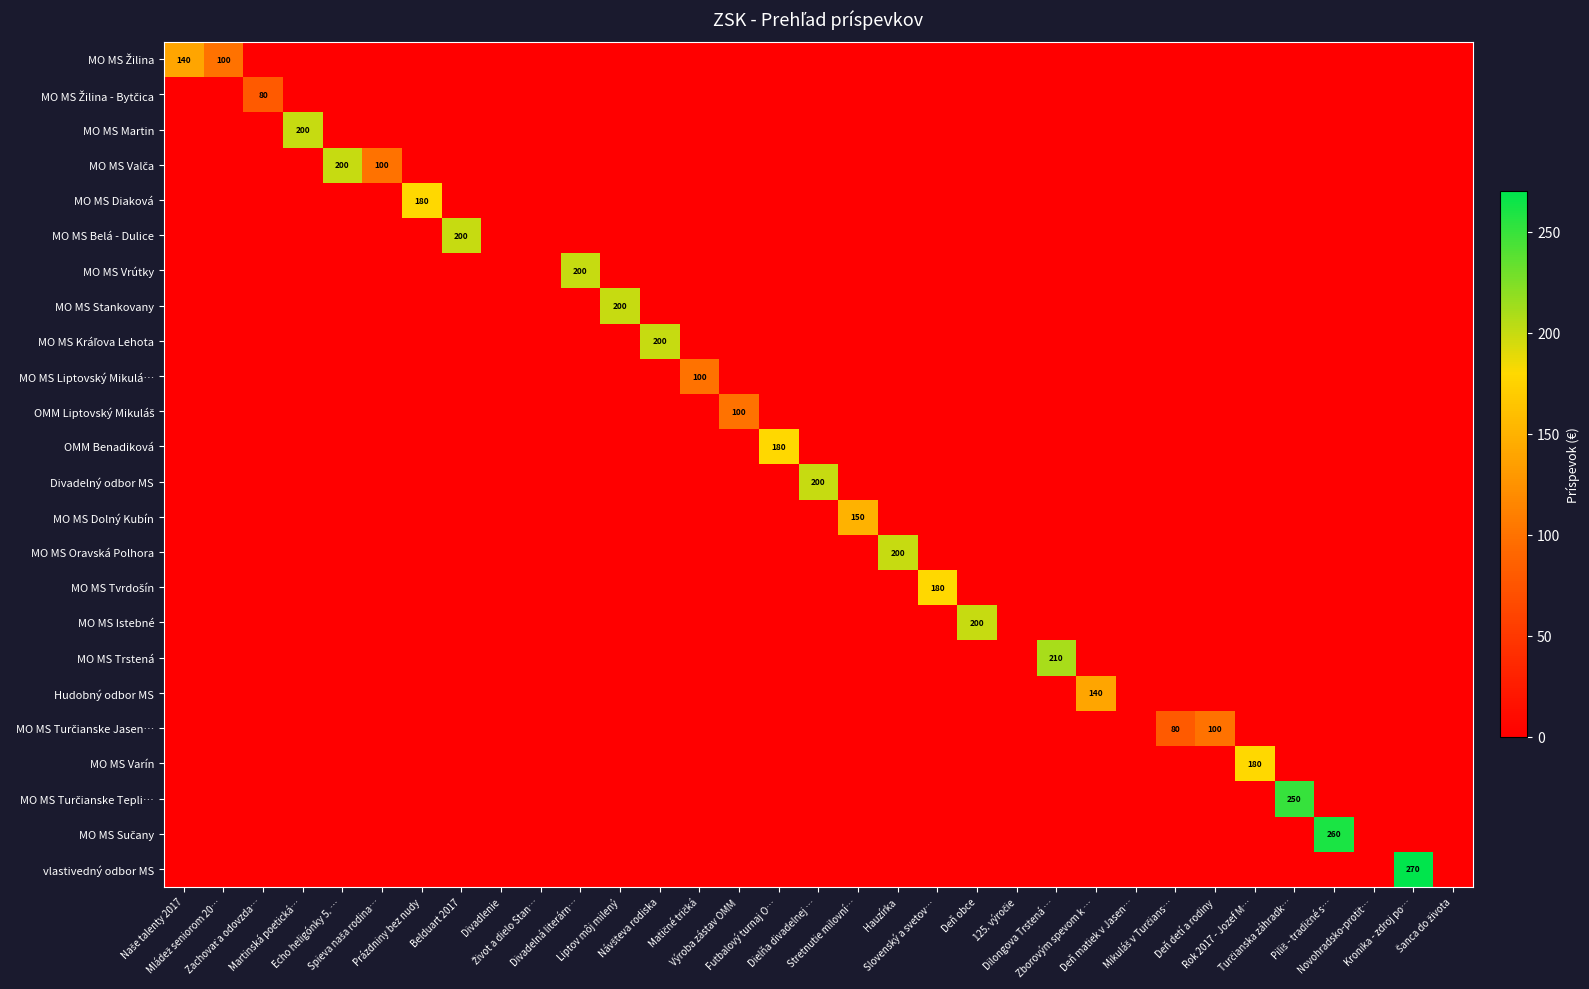

True or false: MO MS Belá - Dulice has a value of 0 at Výroba zástav OMM.

True